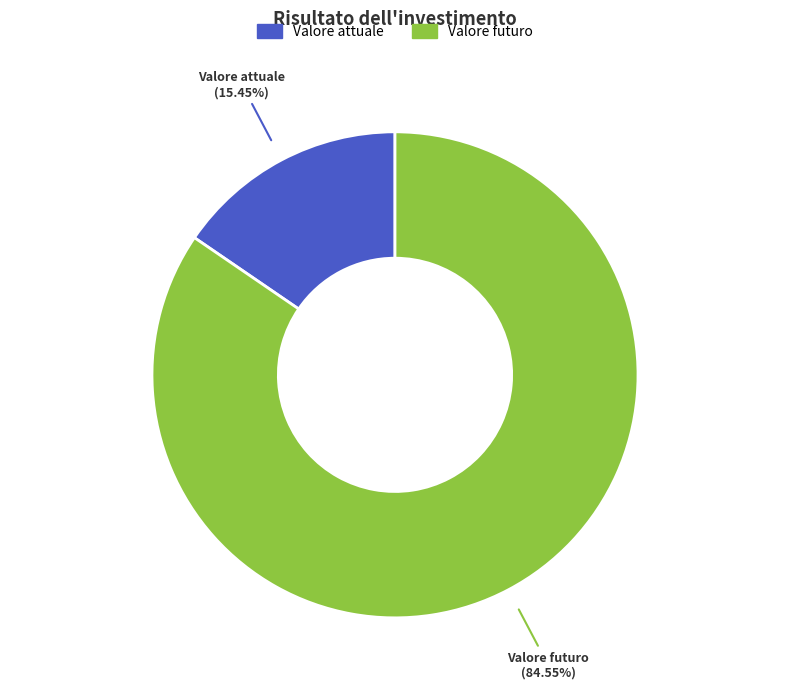

Does any single category account for the majority?

Yes